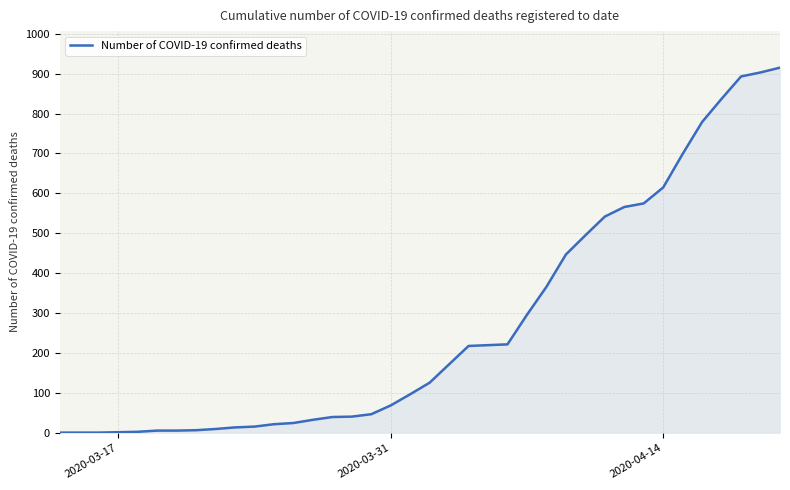

What is the maximum value shown in the chart?

915